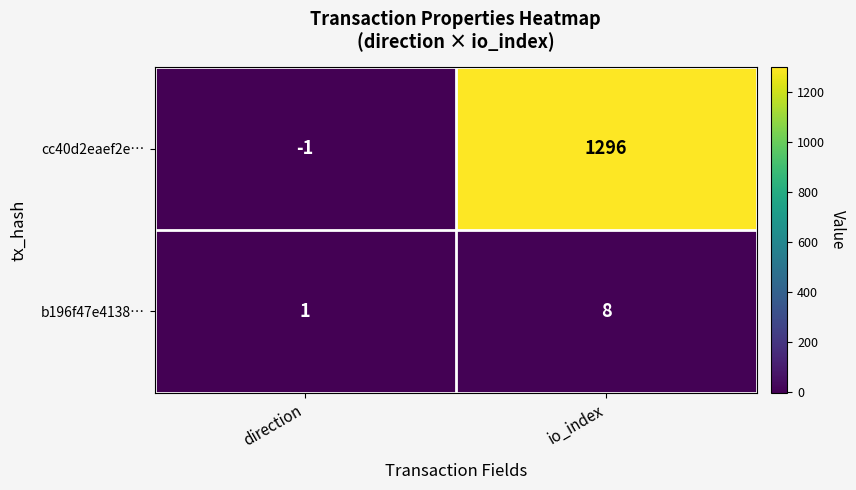

Count the number of data series in this chart.

2